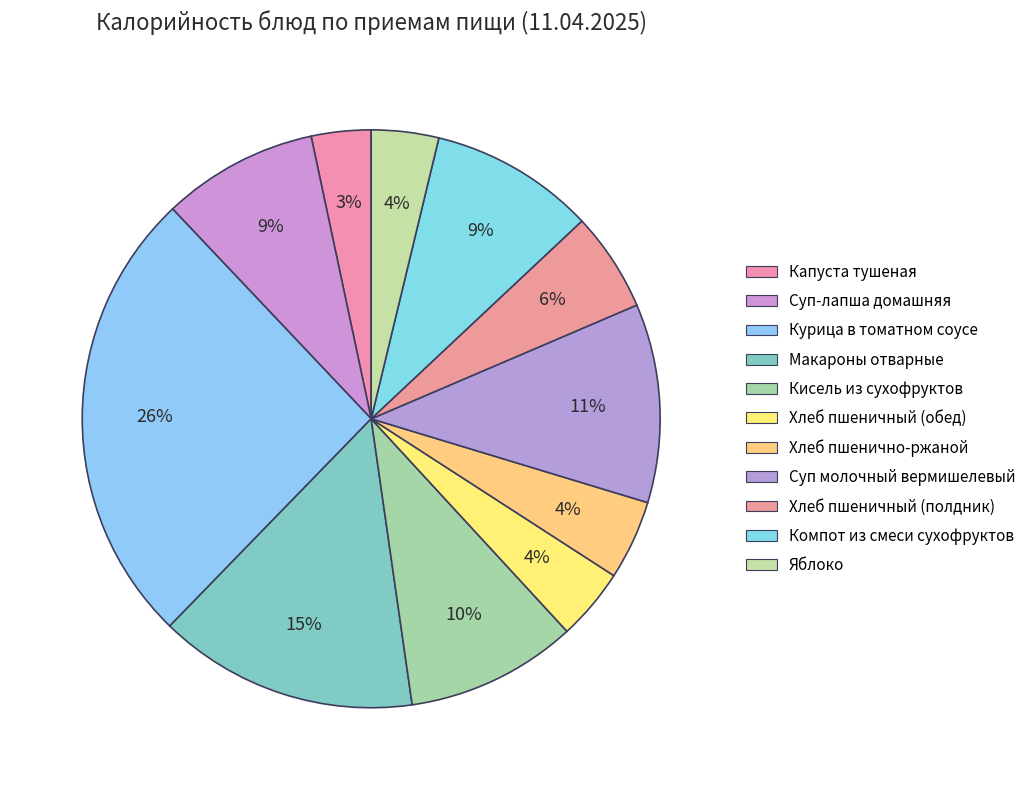

What is the change in value from Капуста тушеная to Суп-лапша домашняя?

+63